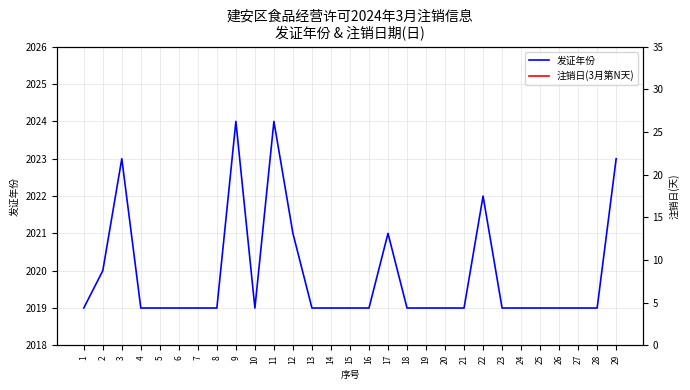

What is the difference between the maximum and second lowest values in the 注销日(3月第N天) series?

24